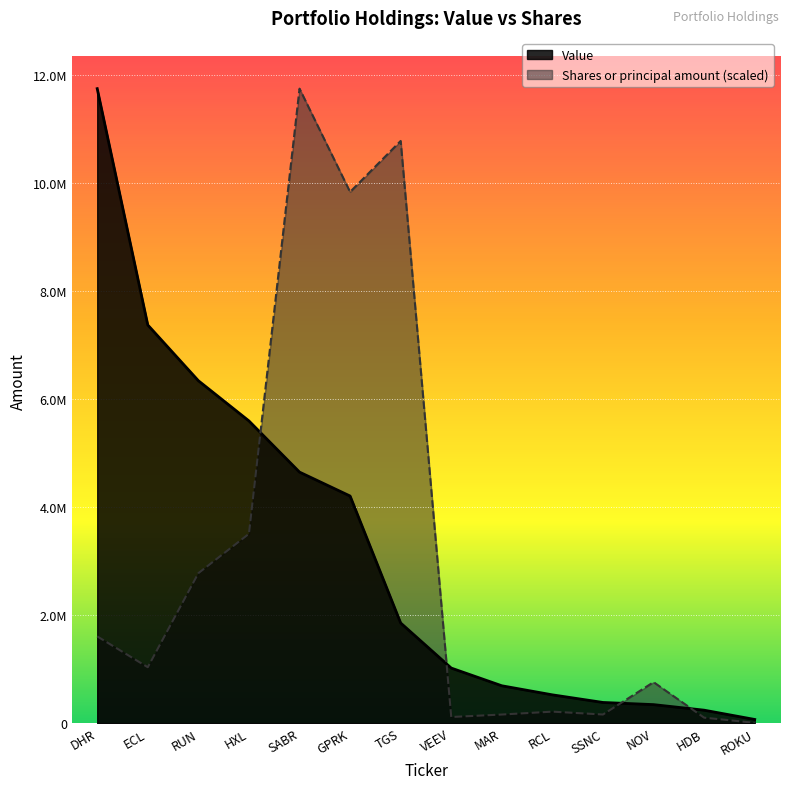

Which series has the widest spread of values?

Shares or principal amount